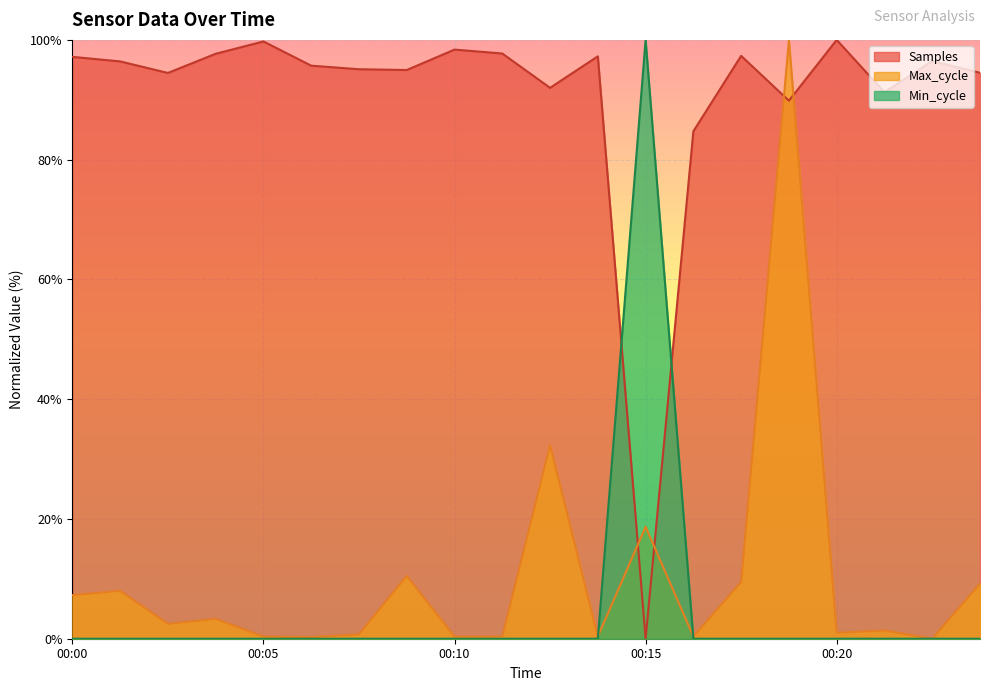

How many intersections are there between Samples and Min_cycle?

2